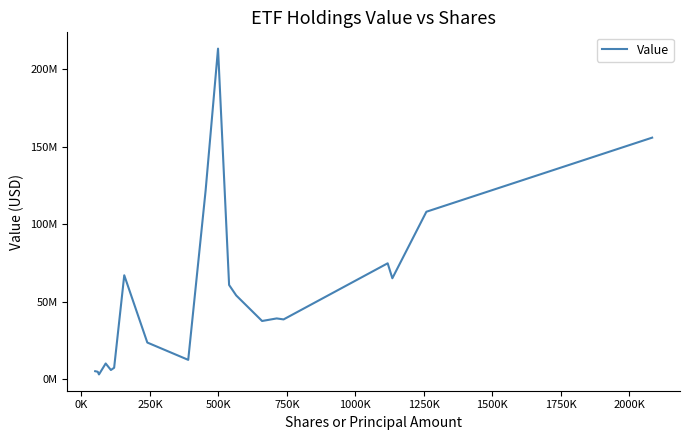

Does the chart have visible grid lines?

No